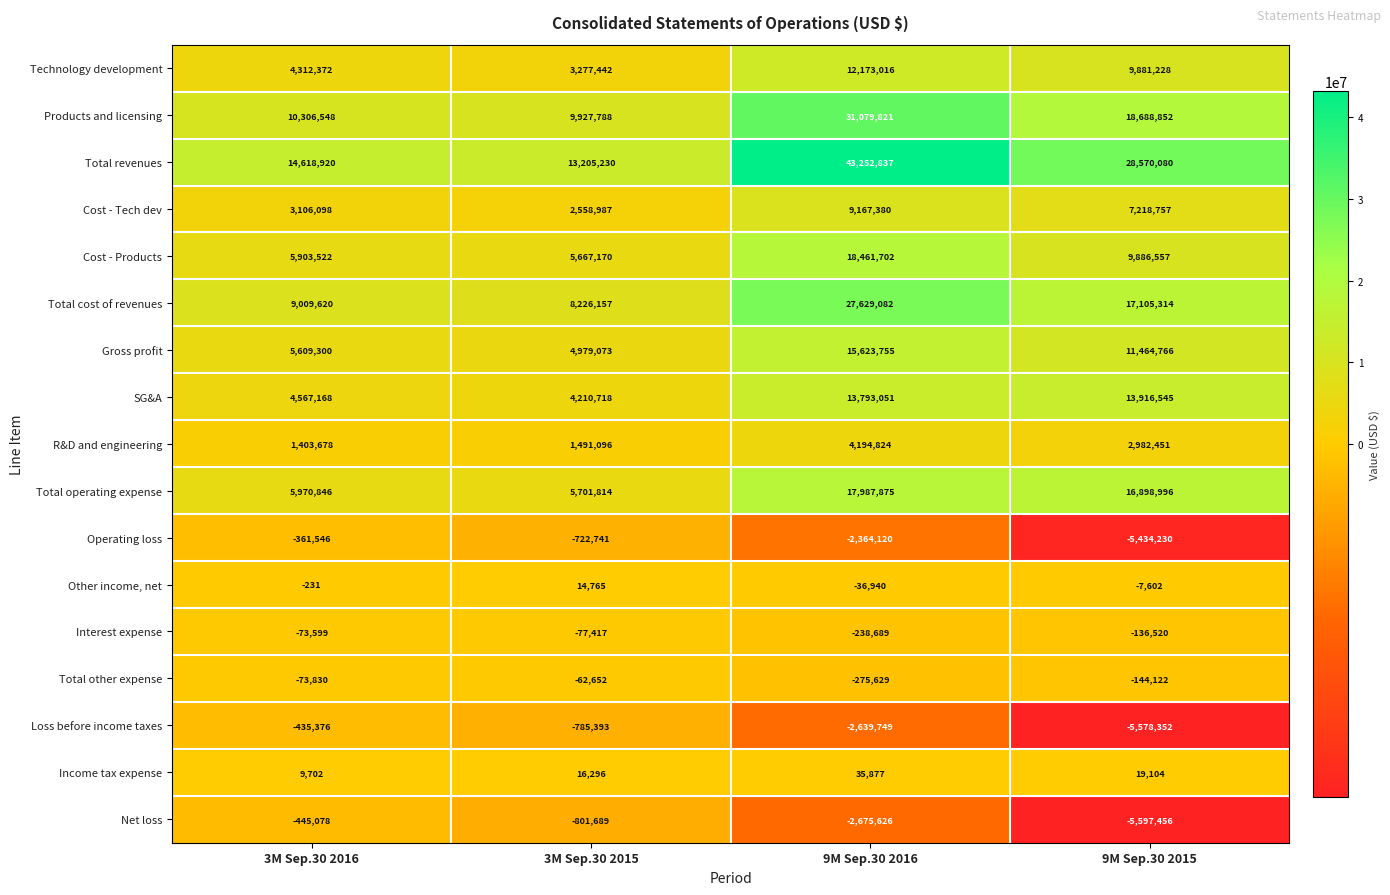

At which label is Products and licensing closest to 20503804?

9M Sep.30 2015